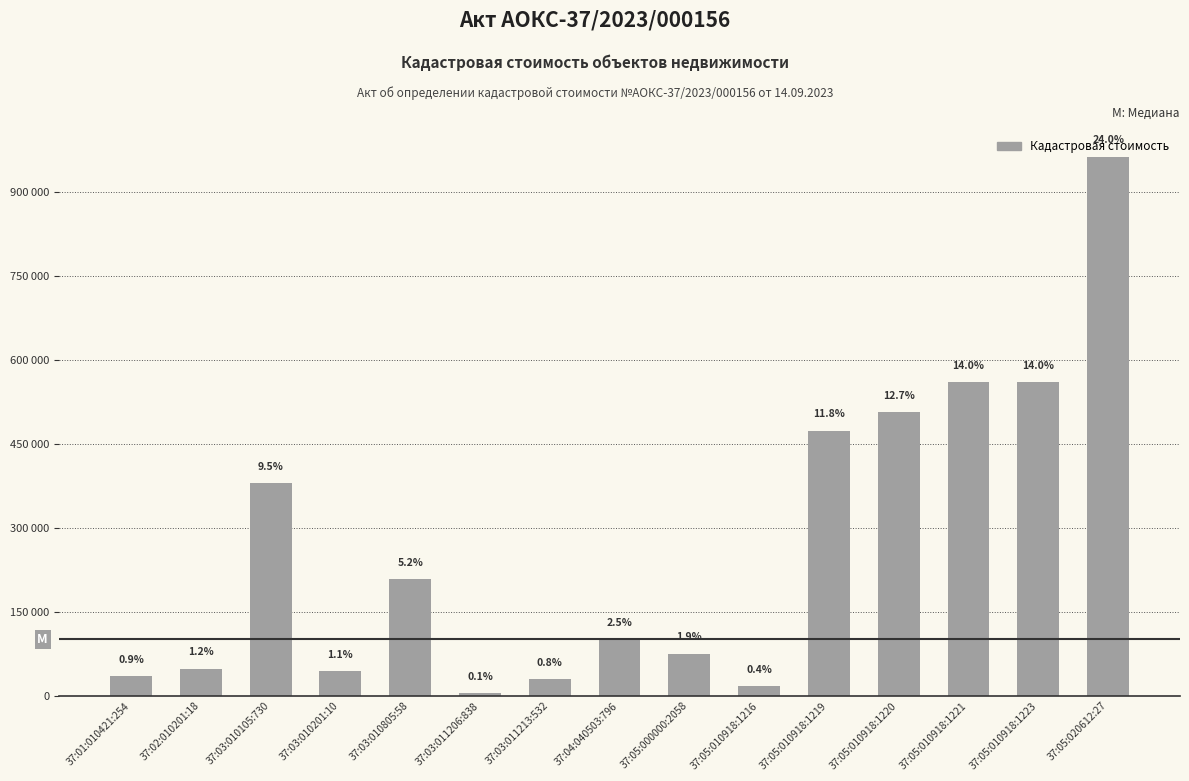

Does the chart contain any negative values?

No